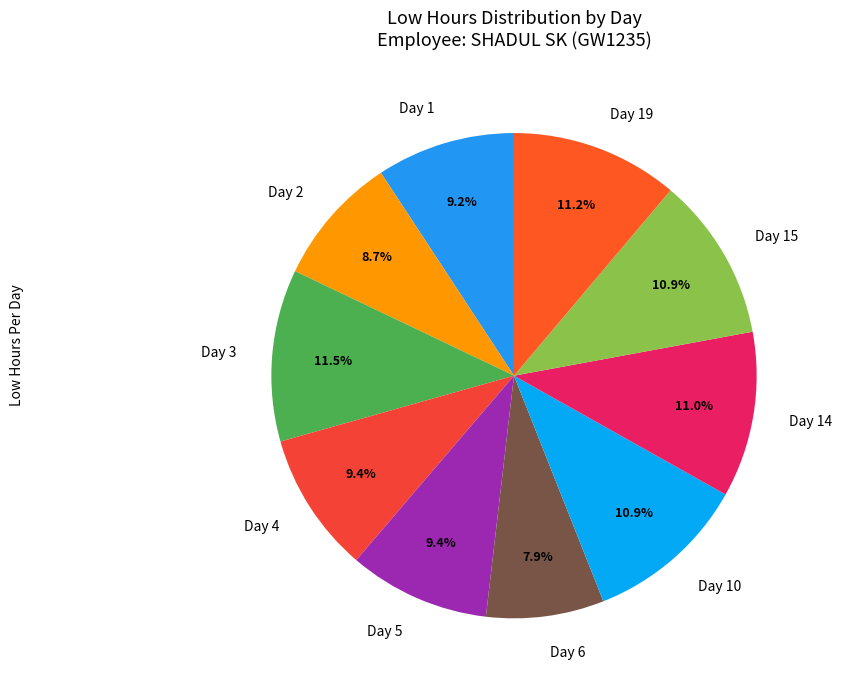

To the nearest percent, what is the difference between the largest and smallest slice percentages?

4%